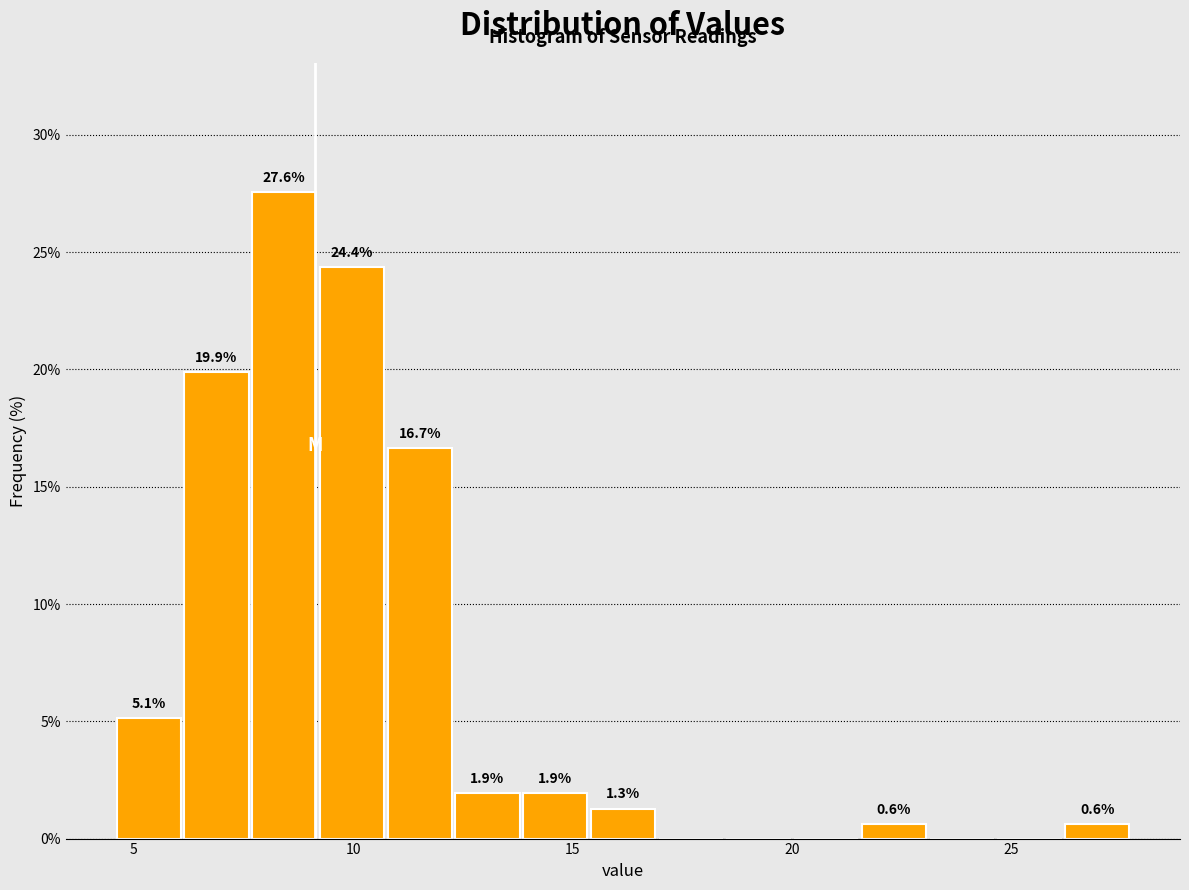

Around what value on the x-axis is the tallest bar? Give the approximate position of its centre, as read against the axis.

8.5